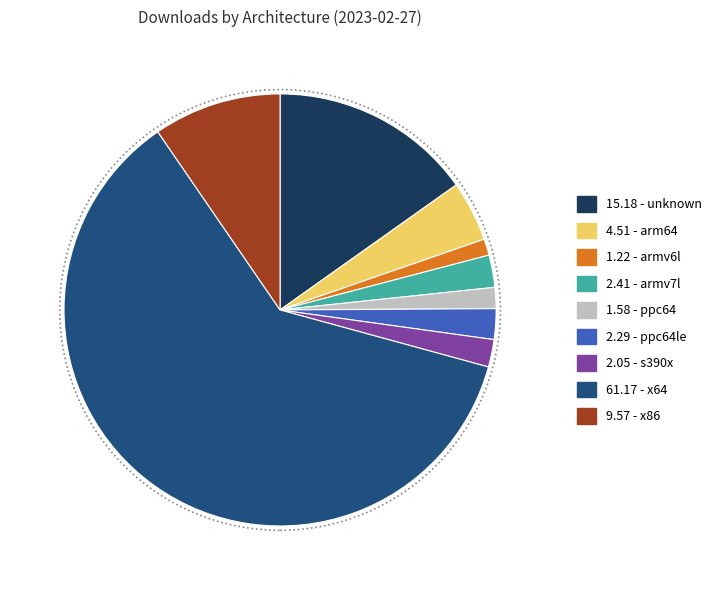

Between 2.29 - ppc64le and 9.57 - x86, which is larger?

9.57 - x86